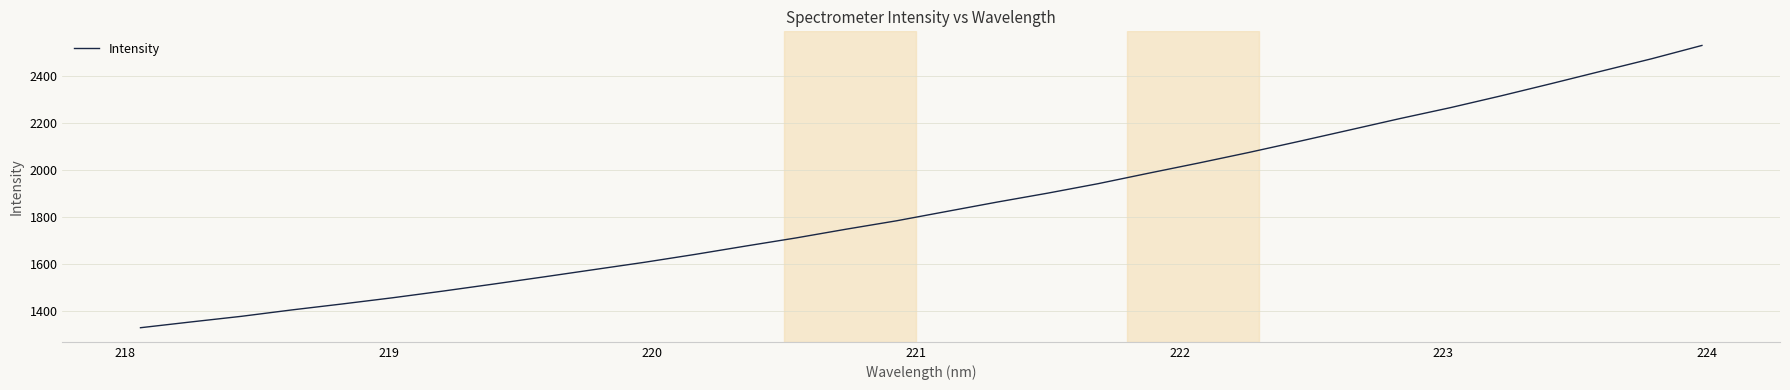

What is the smallest value displayed?

1327.7